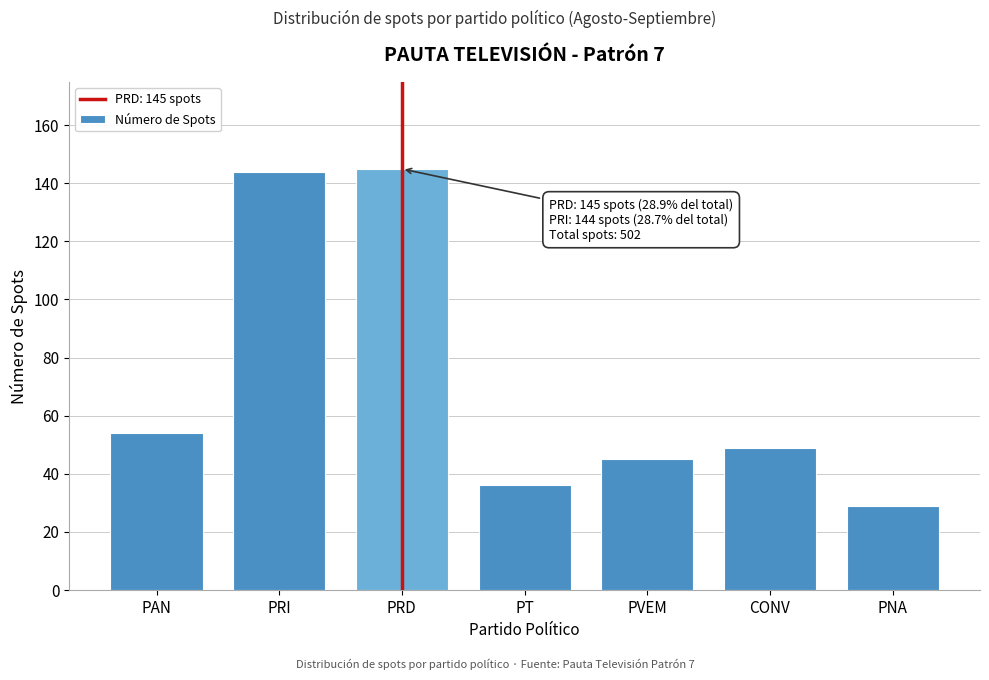

Reading left to right, list all the values displayed in this chart.

PAN=54	PRI=144	PRD=145	PT=36	PVEM=45	CONV=49	PNA=29